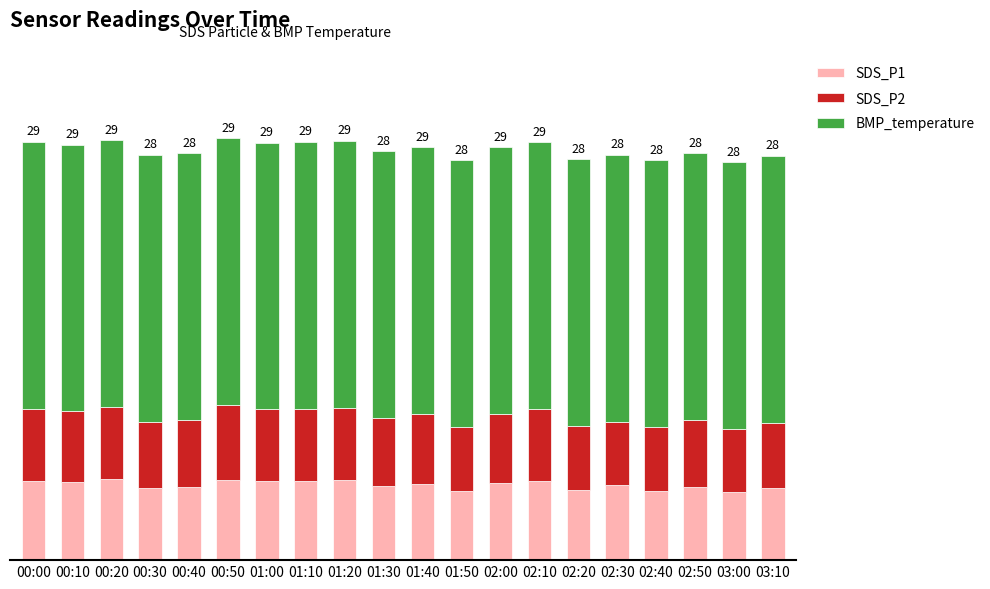

What is the approximate value of SDS_P2 at 03:00?

4.3